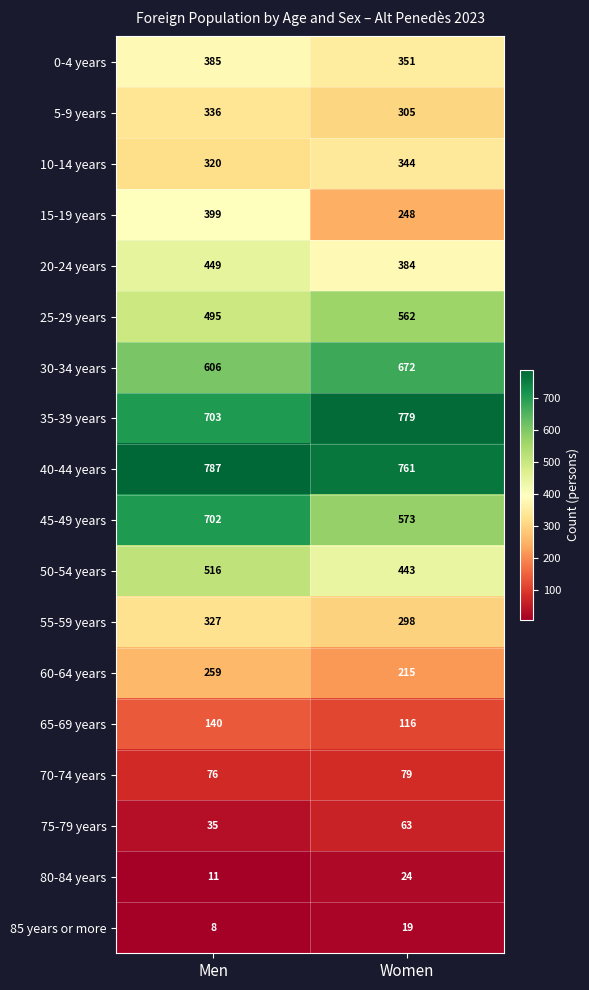

How many data points does each series have?

2